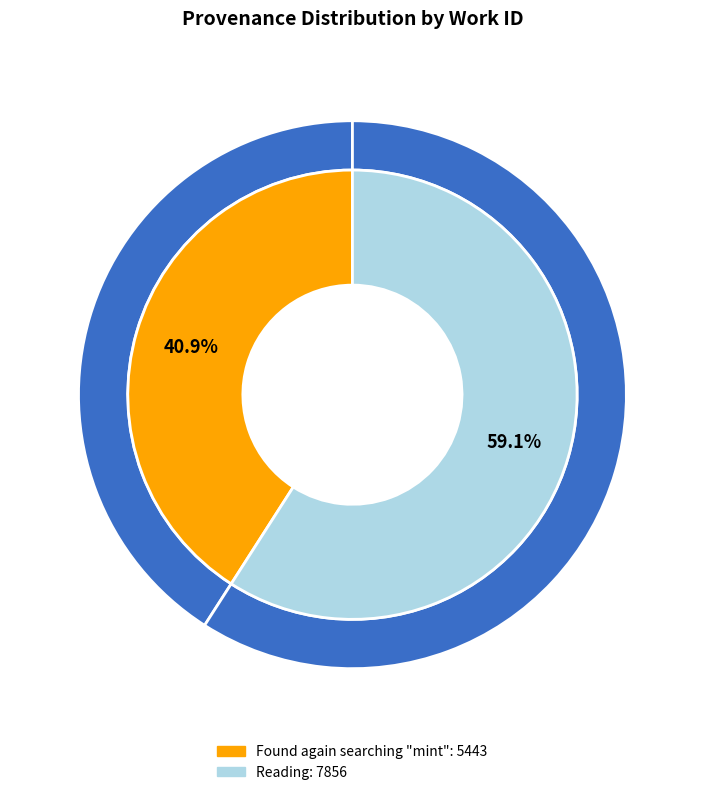

True or false: Reading accounts for 65% of the total.

False